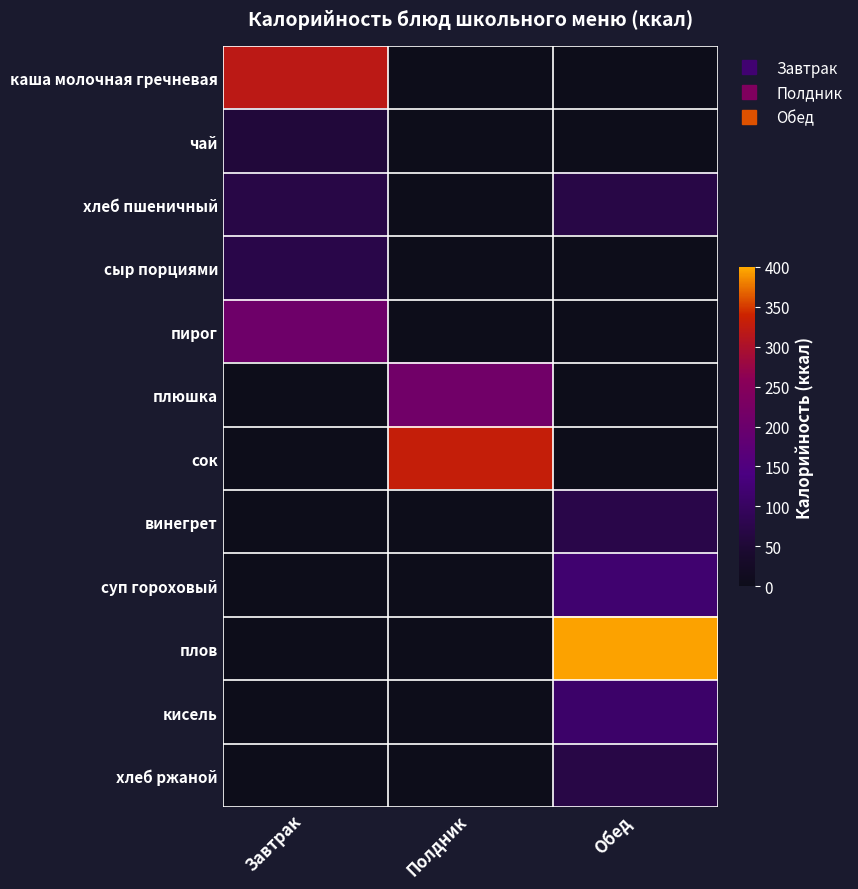

How many series are shown in this chart?

12